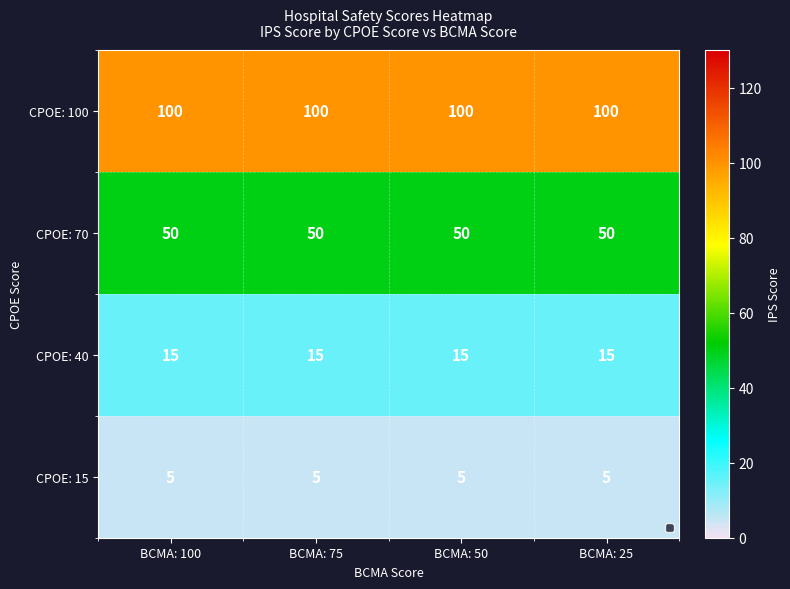

What is the maximum value shown in the chart?

100